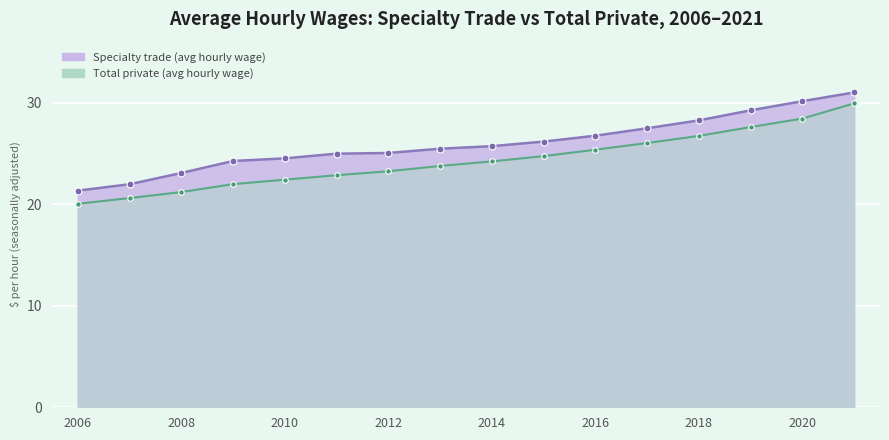

How many lines are shown in the chart?

2